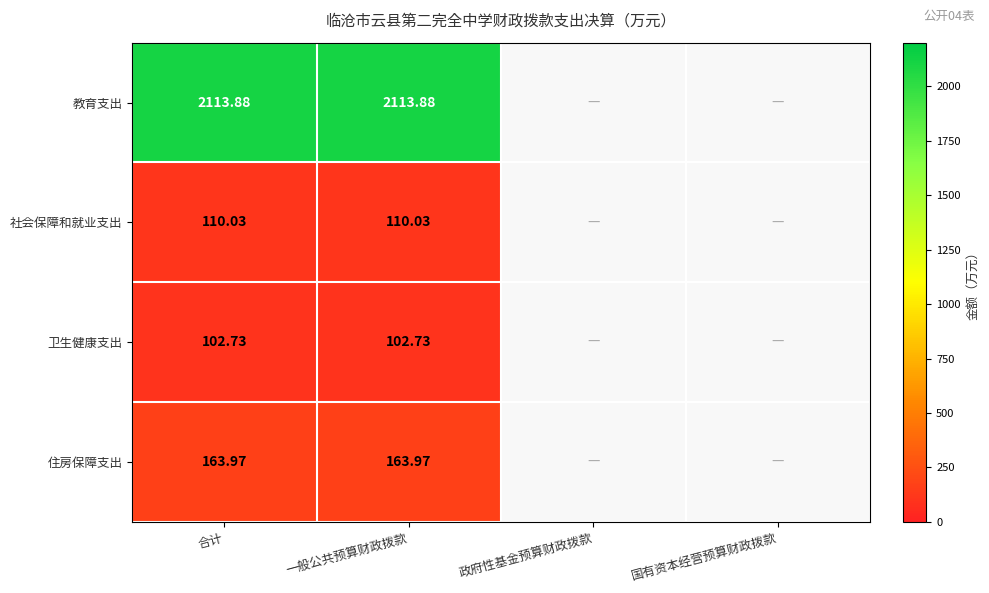

The value of 社会保障和就业支出 at 合计 is 162.9. True or false?

False